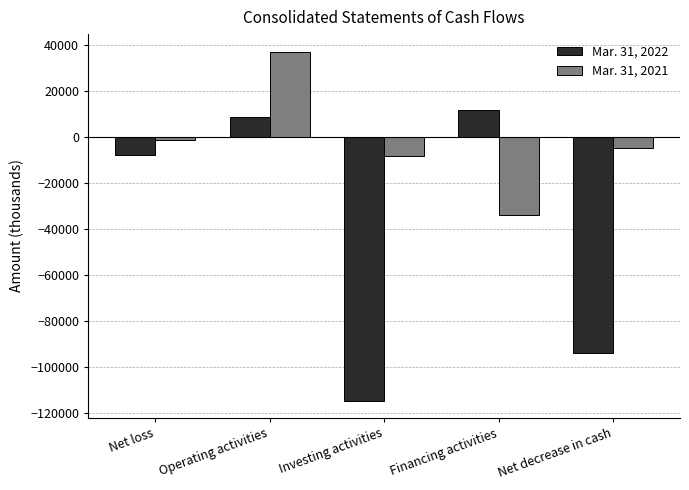

What is the difference between the maximum and second lowest values in the Mar. 31, 2022 series?

105882